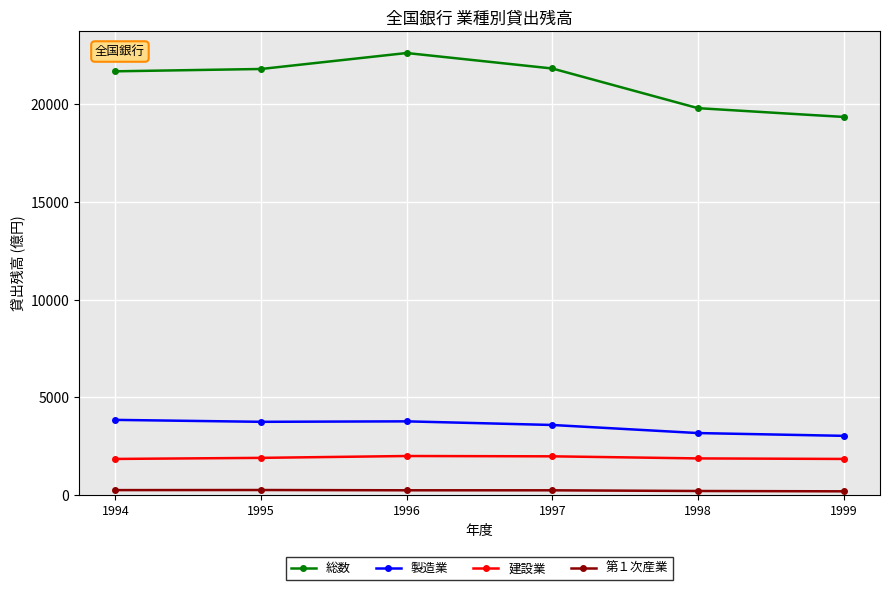

The 総数 series shows 31806.6 at 1999. True or false?

False